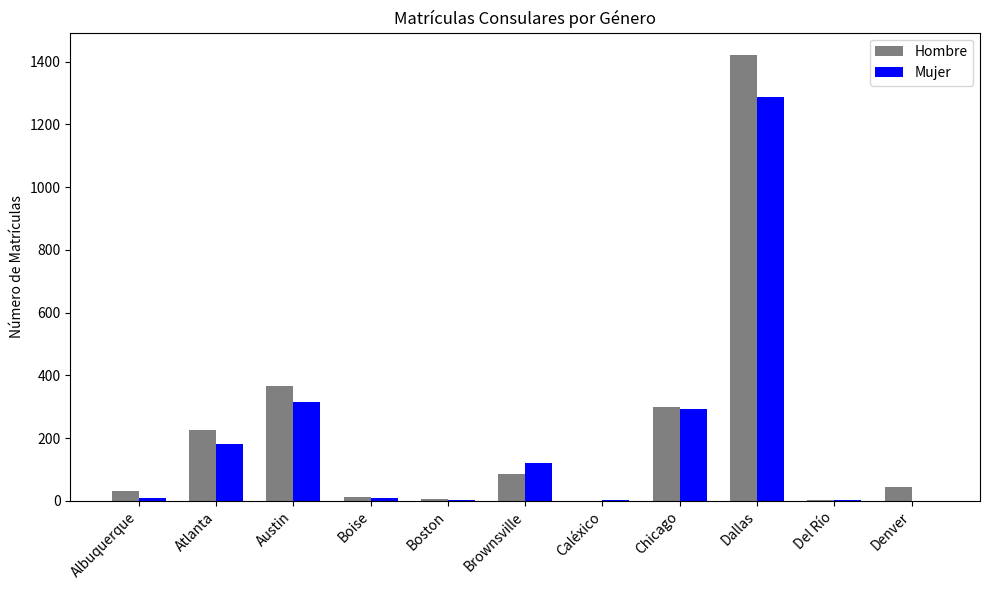

Is the value of Hombre at Brownsville greater than the value of Mujer at Austin?

No